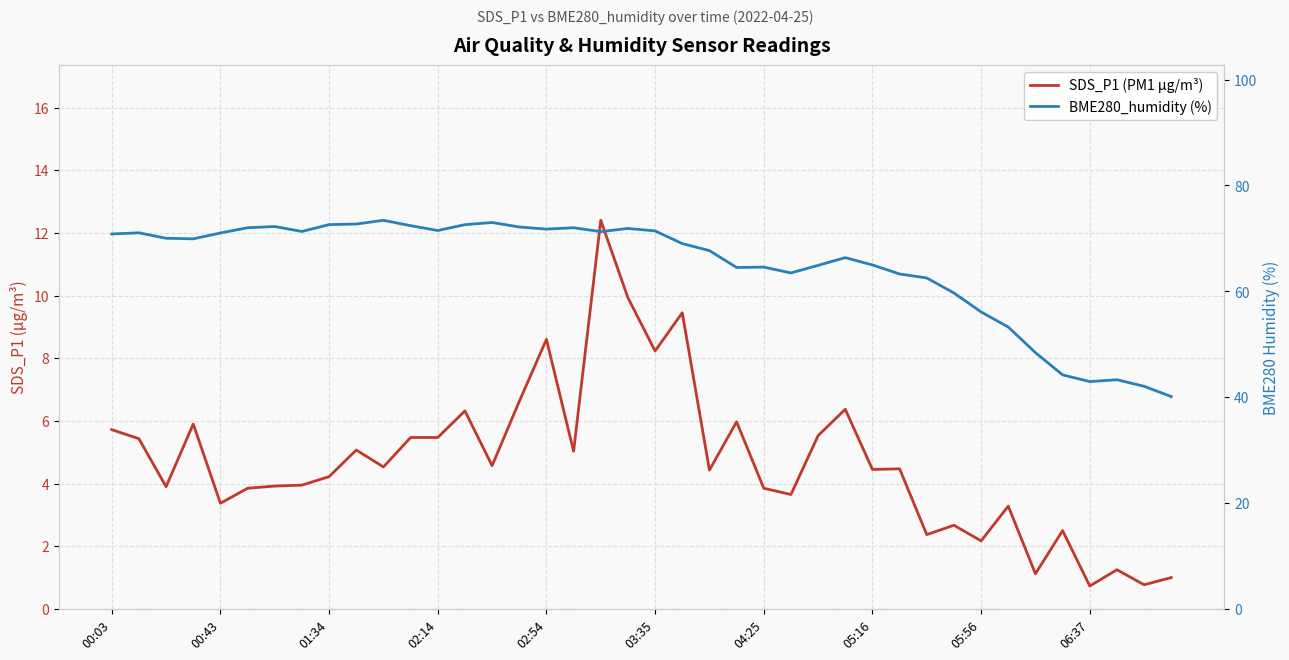

What is the total value across all series at 17?

77.0